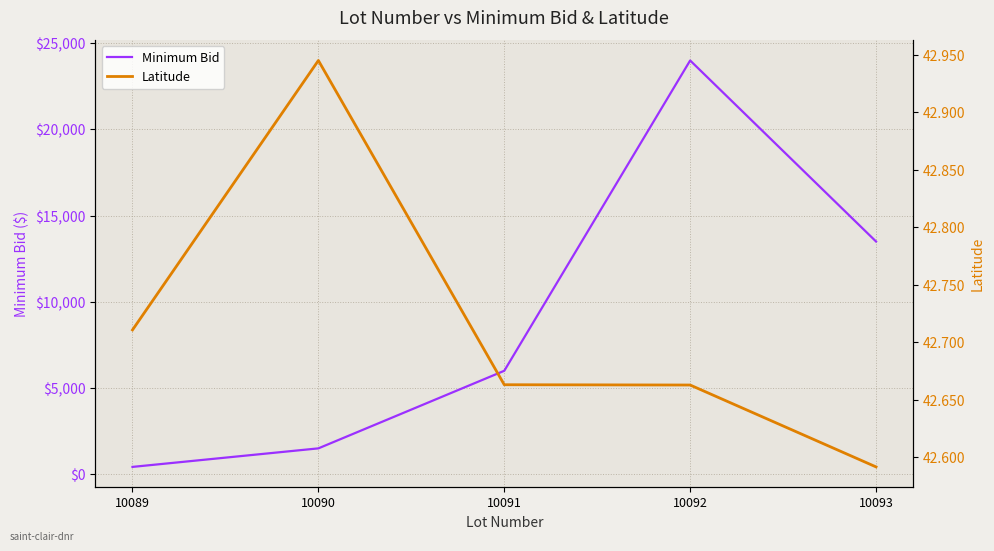

The Minimum Bid series shows 9078.4 at 10092. True or false?

False